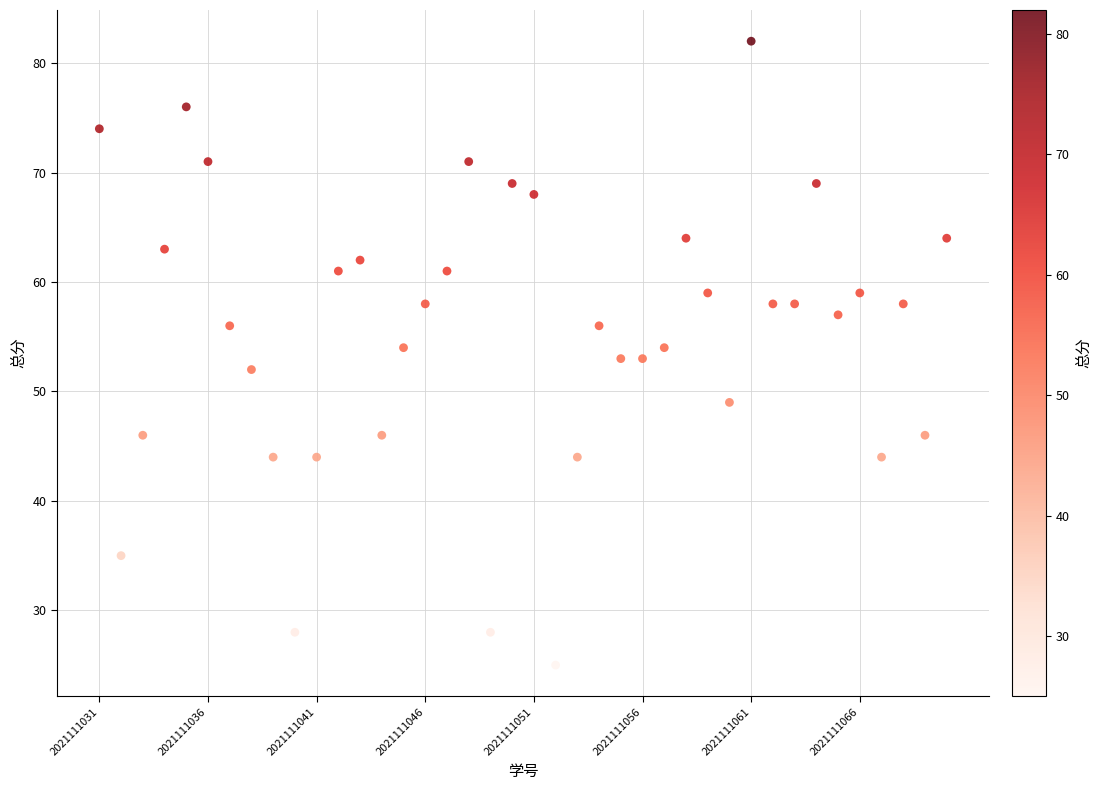

What is the range of Y values (max minus min)?

57